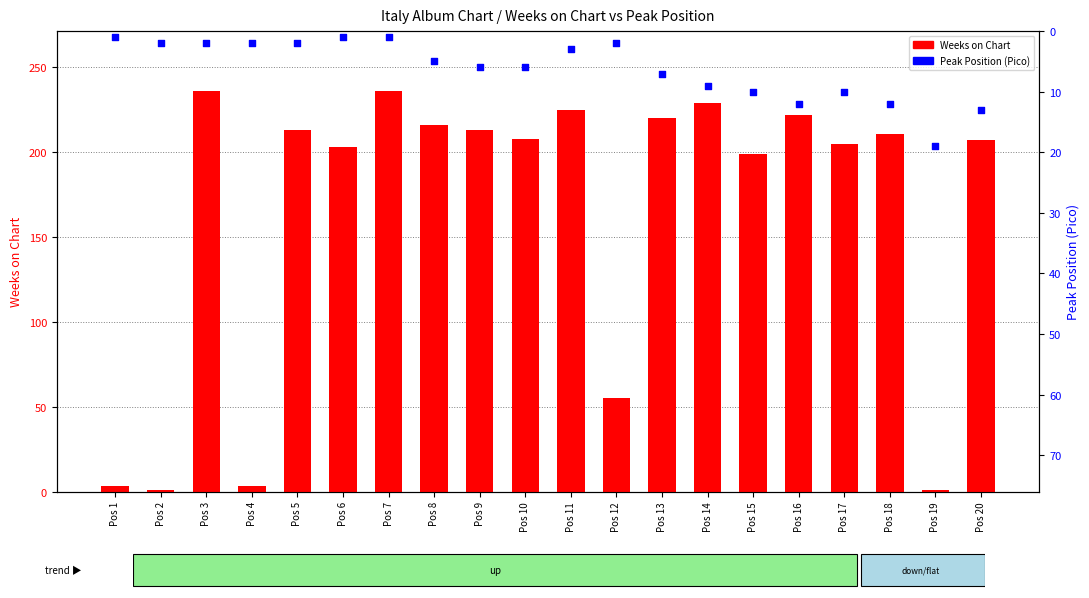

At how many categories does at least one series exceed 154?

15